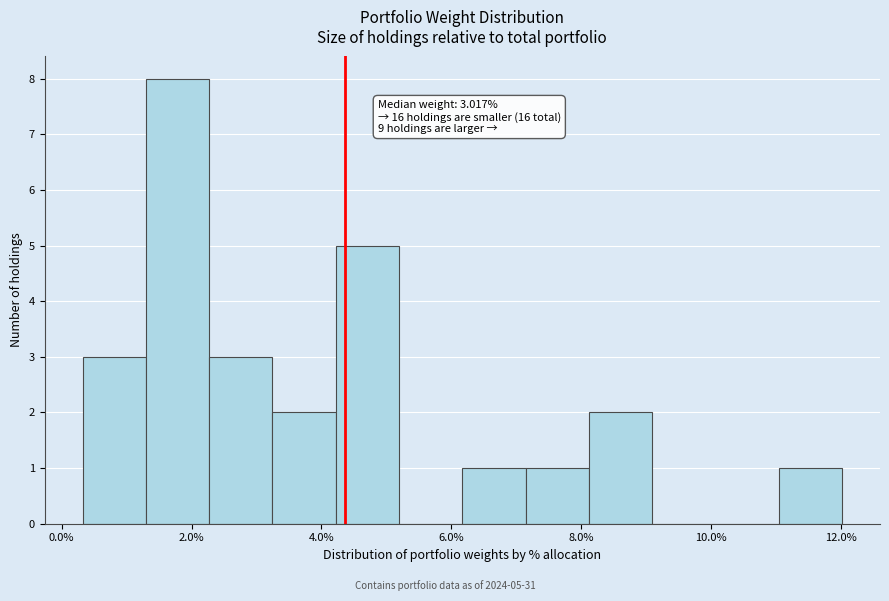

Which range on the x-axis has the tallest bar?

1.2 to 2.2